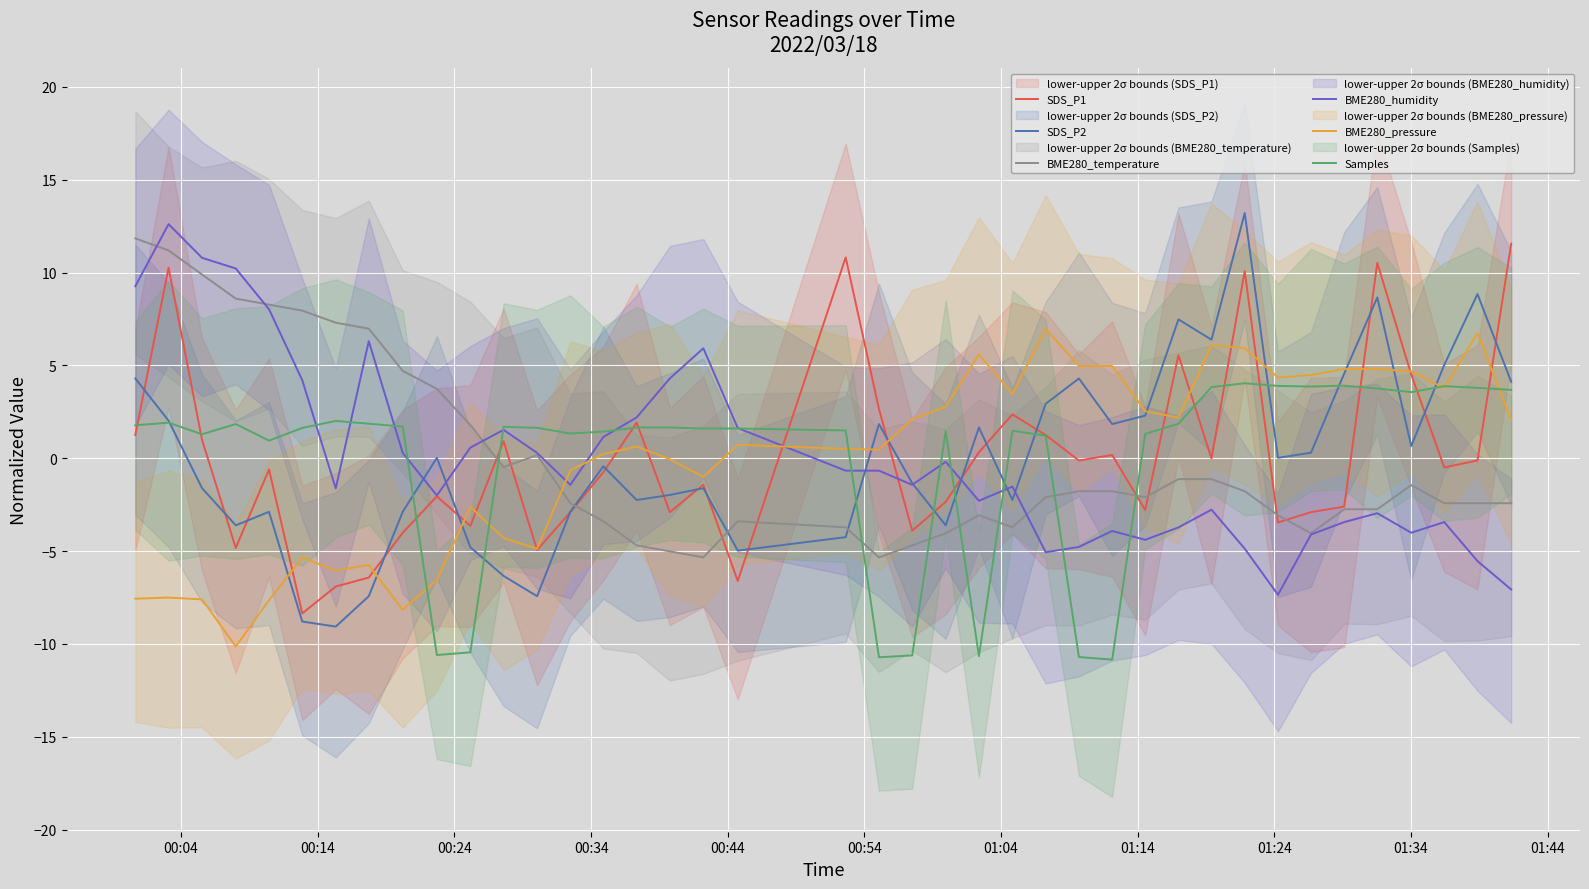

How many distinct data groups are displayed?

6